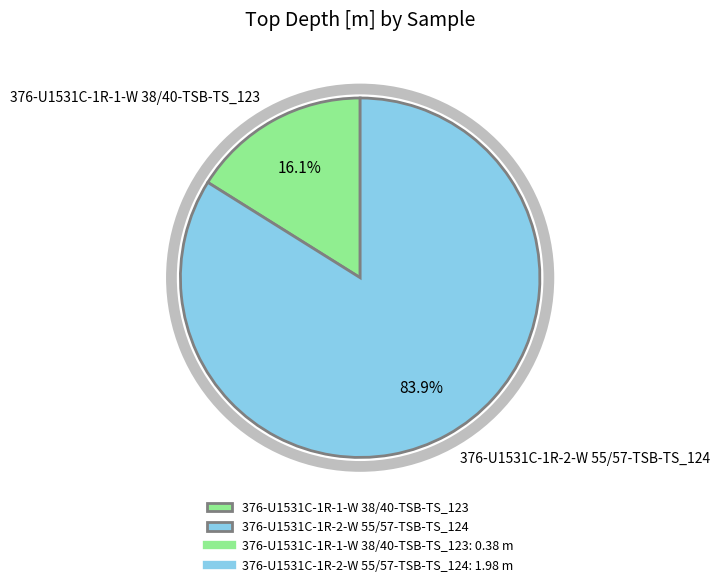

To the nearest percent, what percentage of the pie is 376-U1531C-1R-2-W 55/57-TSB-TS_124?

84%